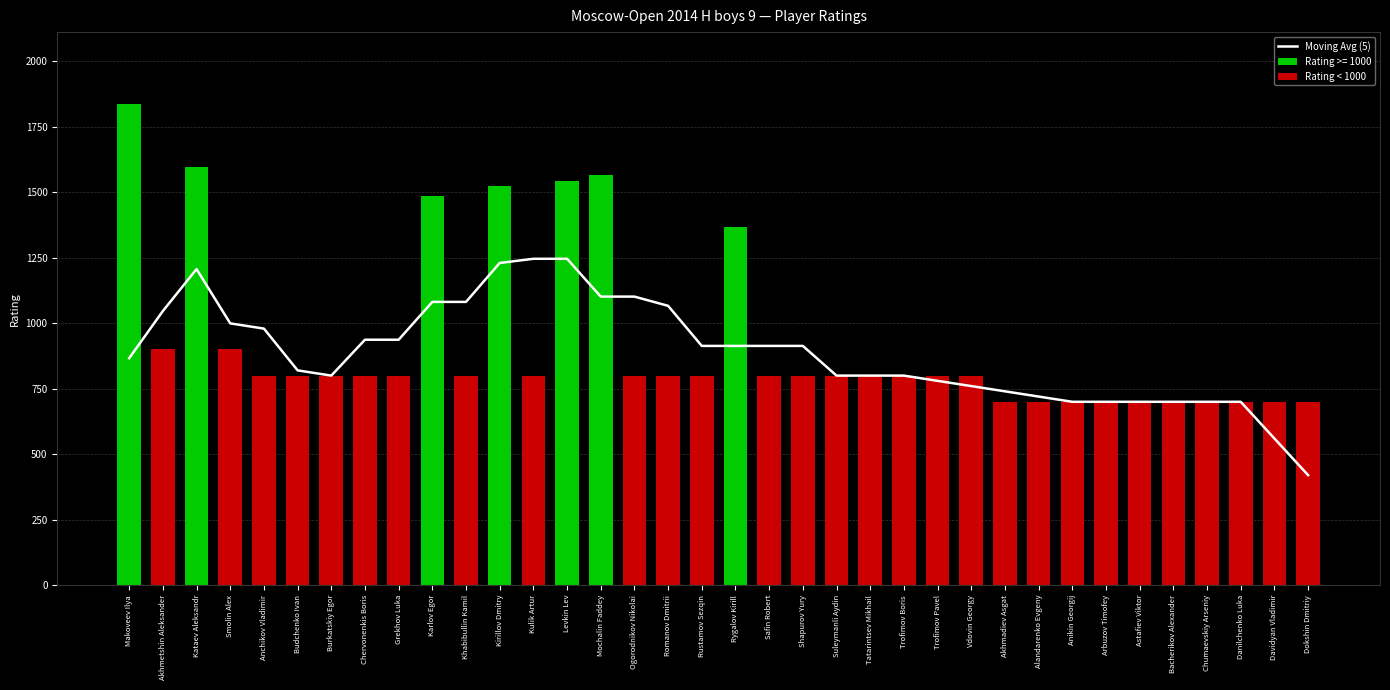

What is the label of the 17th bar from the right?

Safin Robert